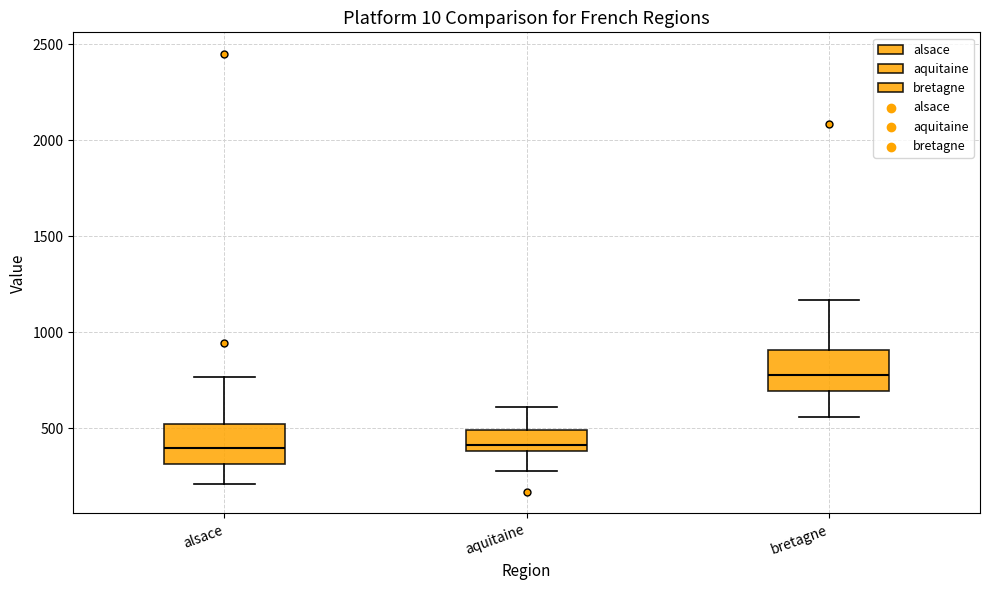

Reading left to right, read every box against the y-axis: the position of its median line, the range the box covers, and the ends of its whiskers. The values are not printed on the chart, so give them approximately, as read against the axis.

alsace: median 400, box 300 to 500, whiskers 200 to 750
aquitaine: median 400 (just above the box's lower edge), box 400 to 500, whiskers 300 to 600
bretagne: median 800, box 700 to 900, whiskers 550 to 1150